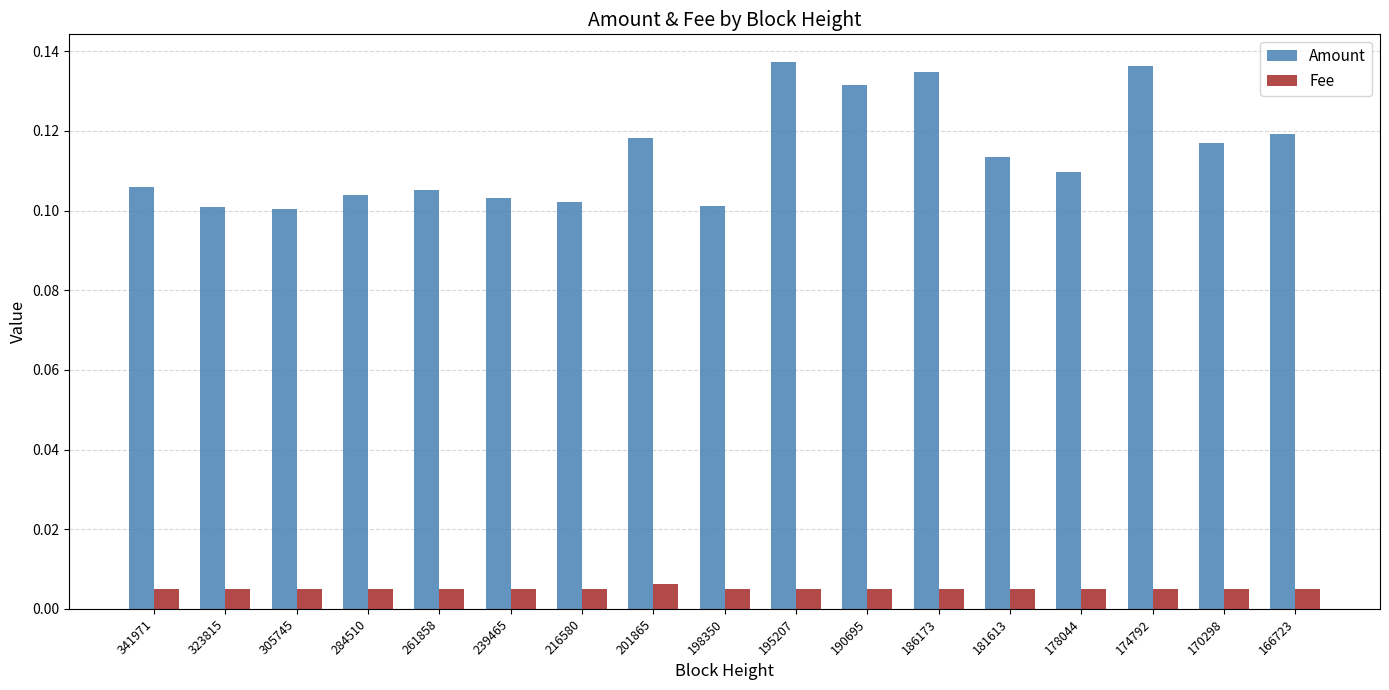

Count the Amount values in the range 0 to 1.

17